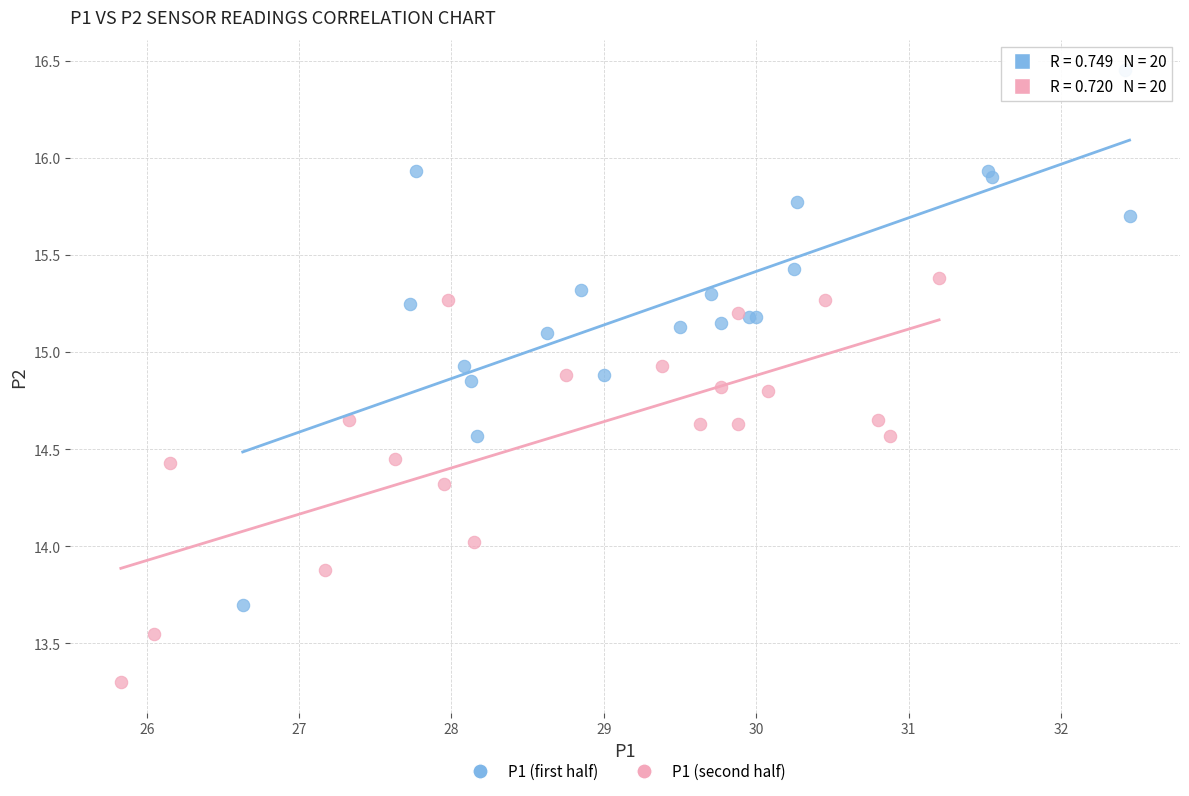

Which series has the largest Y range (max minus min)?

P1 (first half)